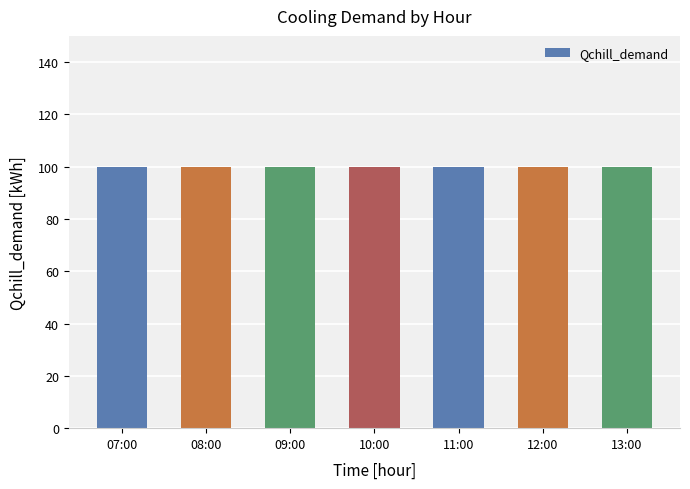

True or false: the data shows 161 at 12:00.

False